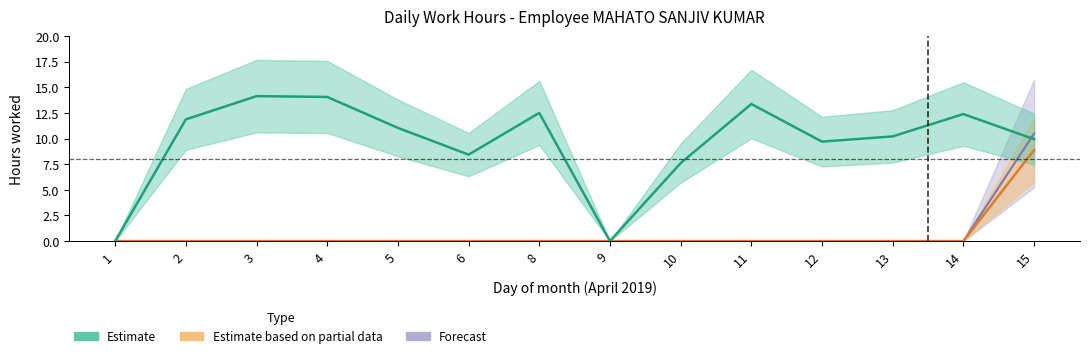

What is the difference between the Estimate values at 15 and 6?

1.5